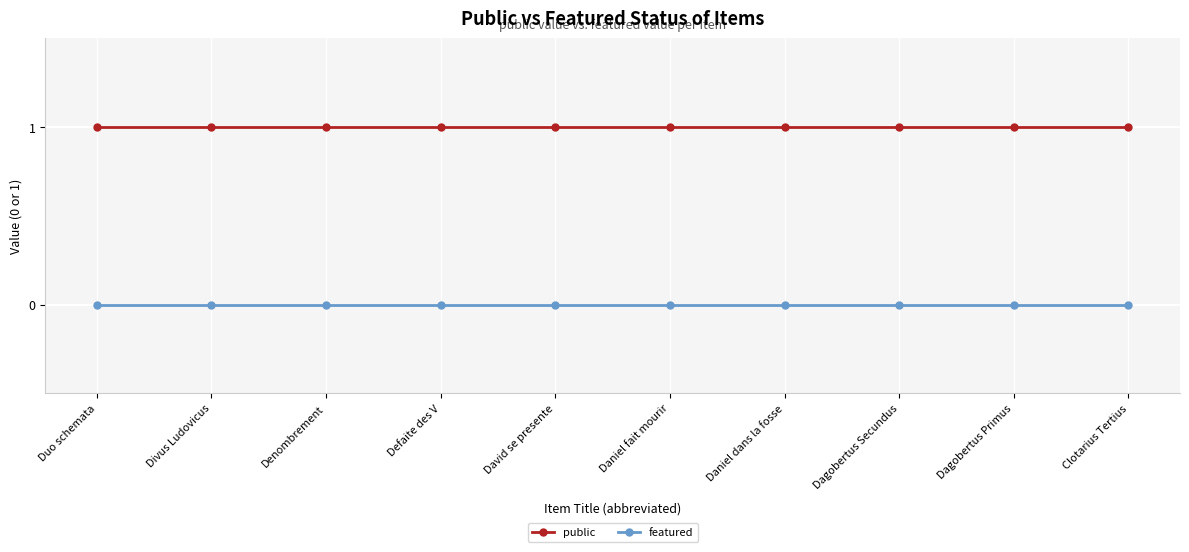

Is the value of featured at David se presente greater than the value of public at David se presente?

No